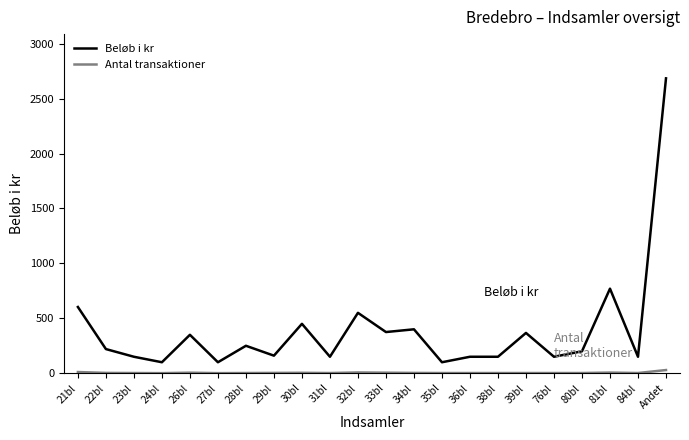

At which label is Beløb i kr closest to 1392?

81bl